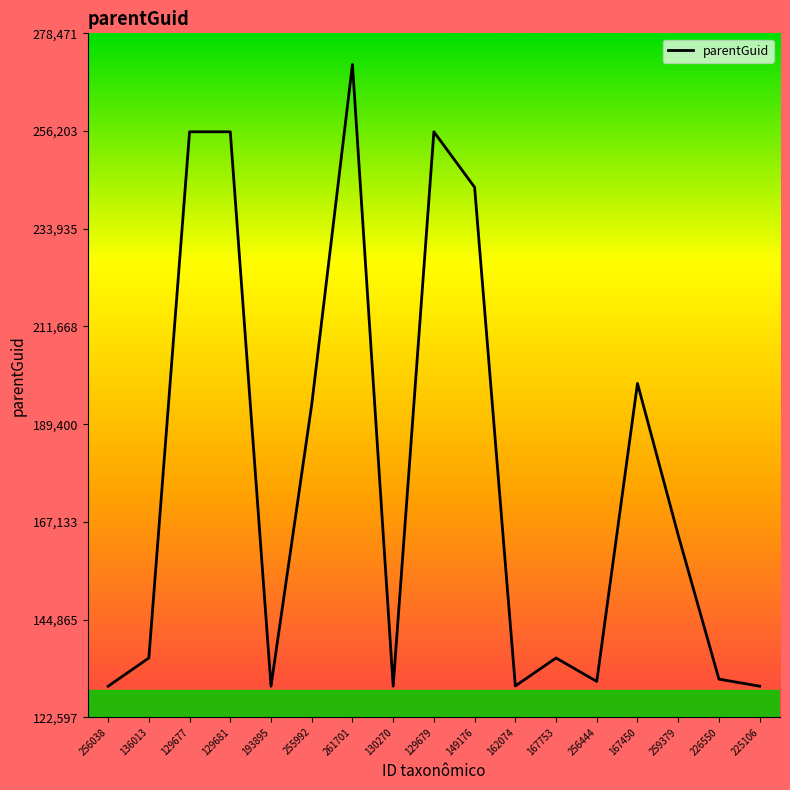

How many lines are shown in the chart?

1